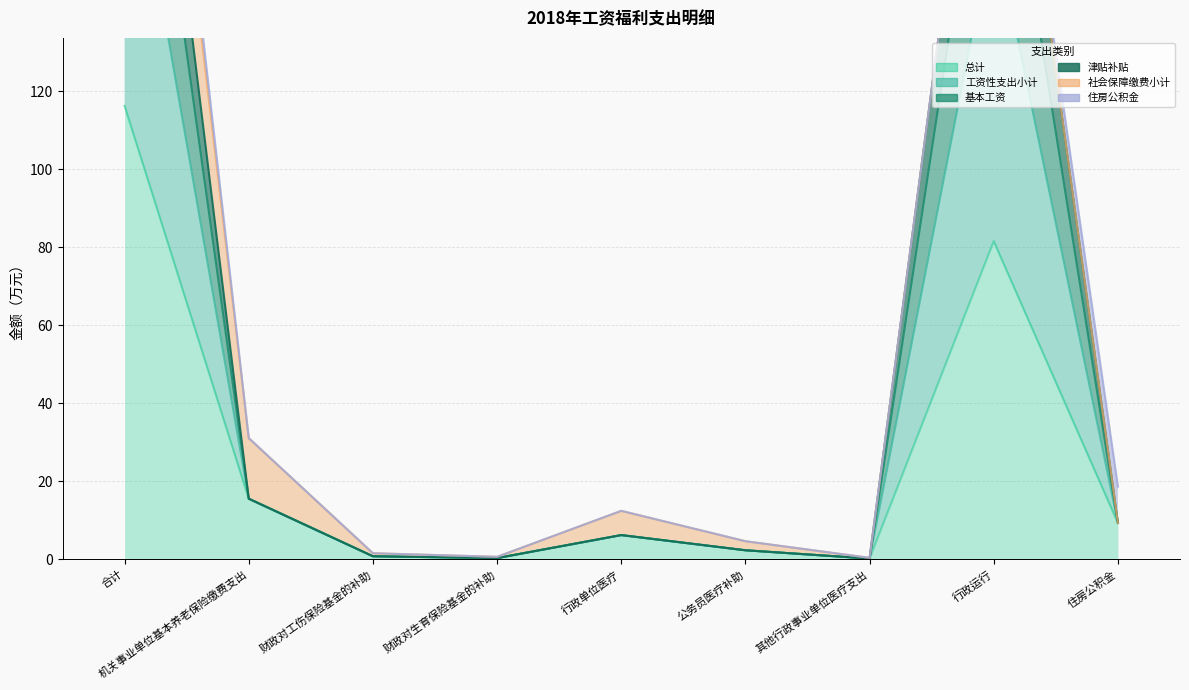

What is the difference between the maximum and minimum values in the 基本工资 series?

243.9